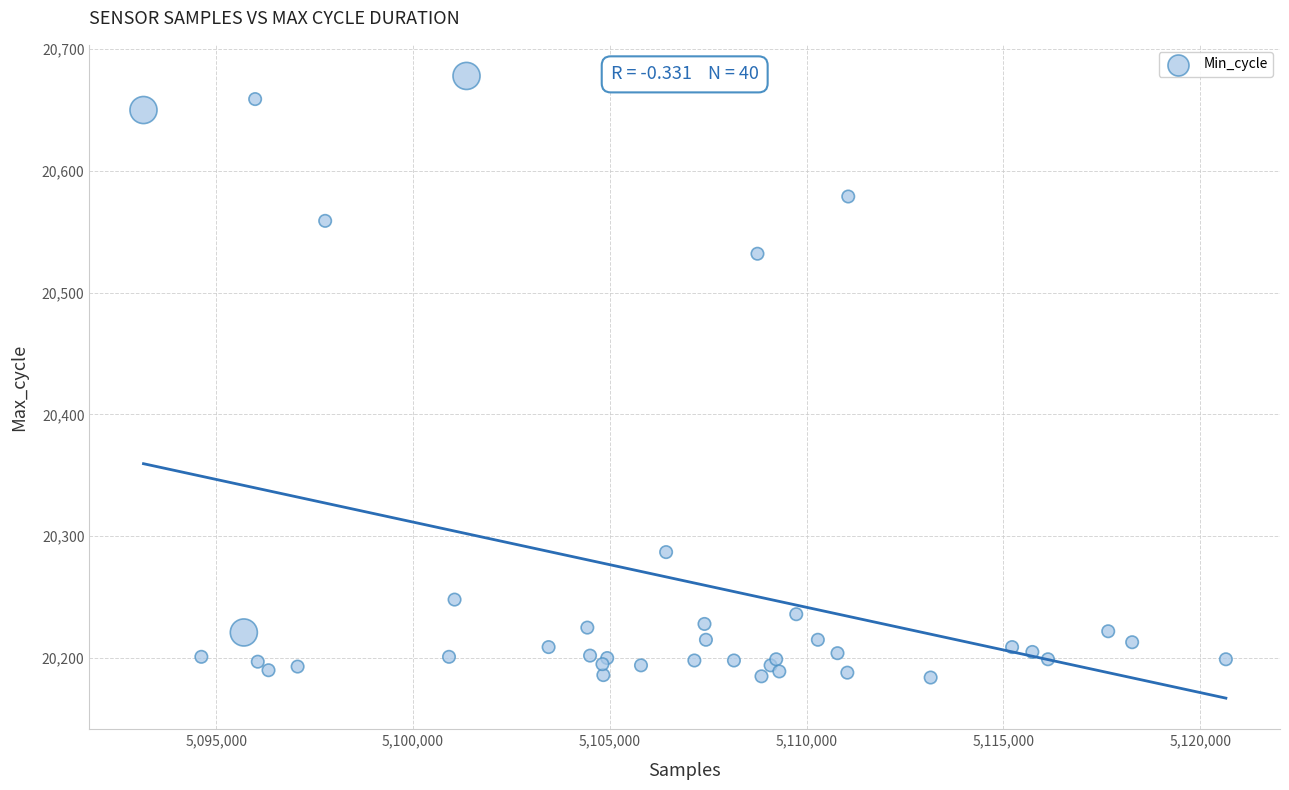

What Y value in the scatter plot is closest to 20431?

20532